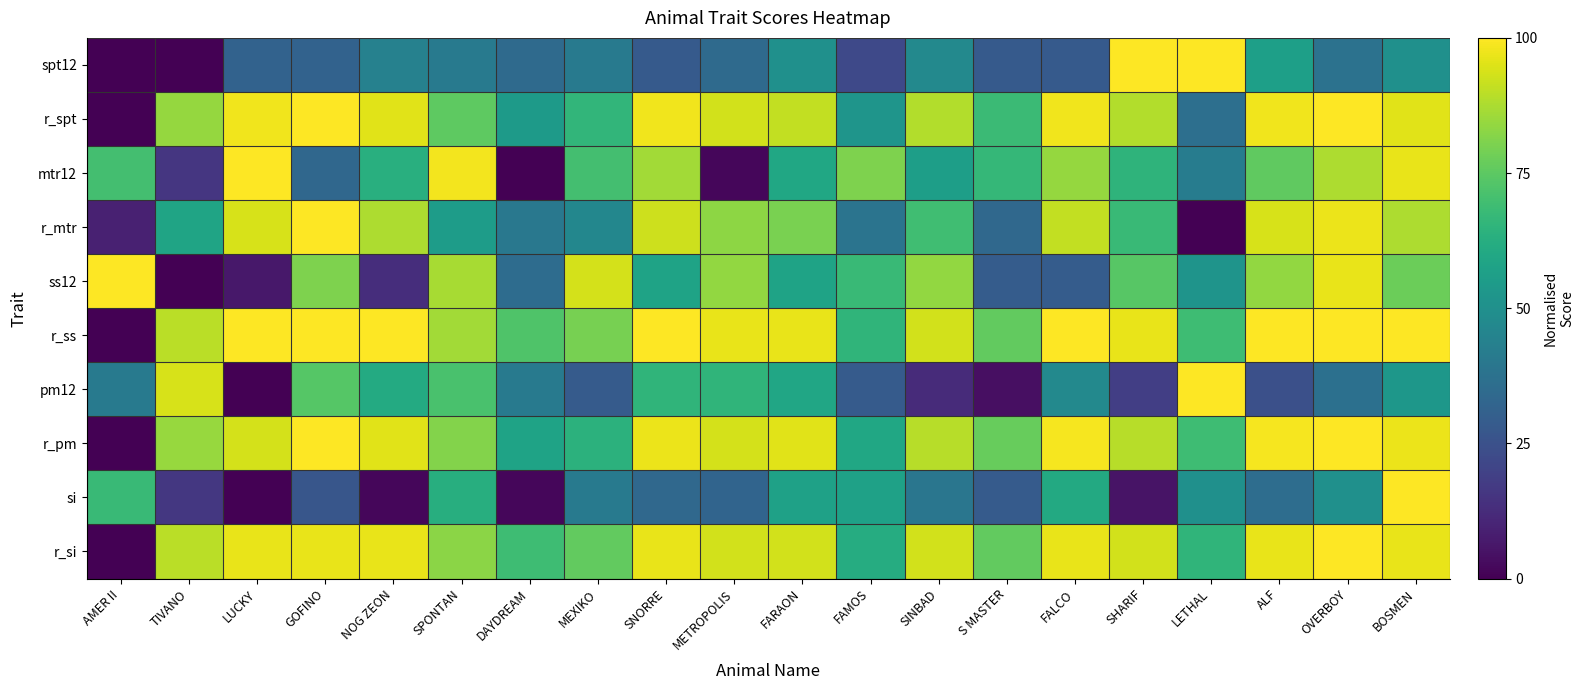

List the series in order of their peak value, highest first.

spt12, r_spt, mtr12, r_mtr, ss12, r_ss, pm12, r_pm, si, r_si